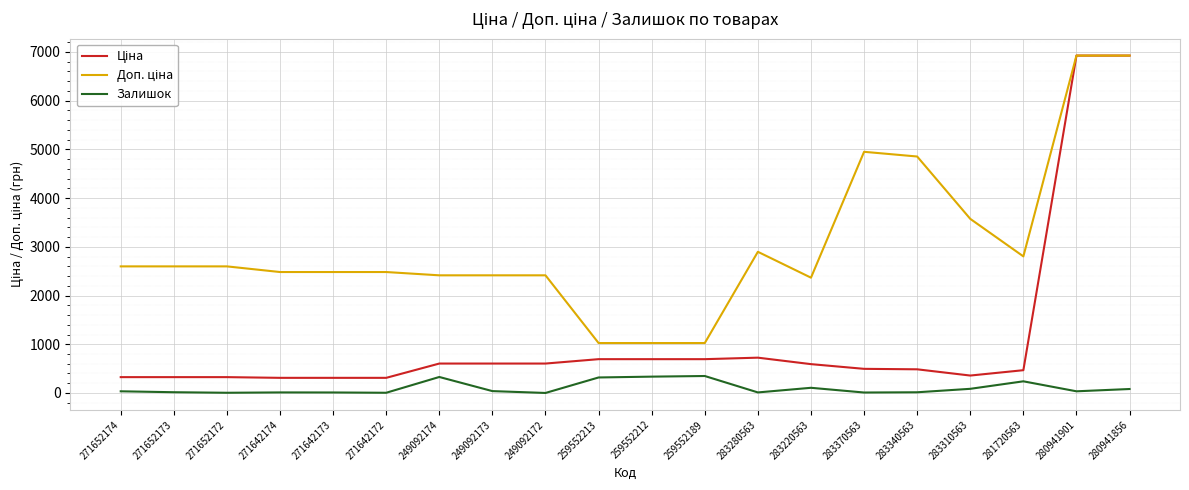

What is the maximum value shown in the chart?

6925.7